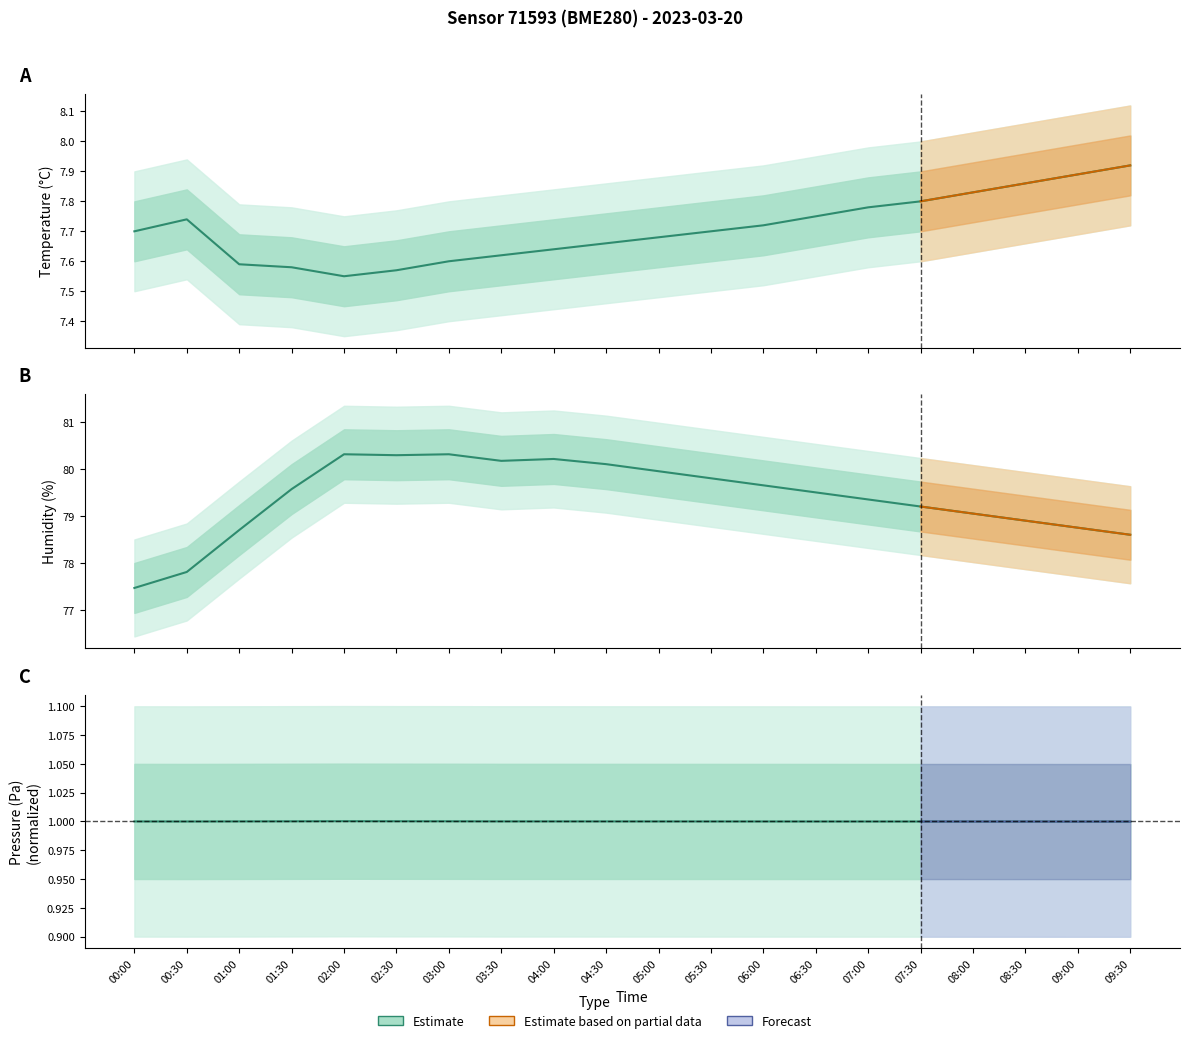

How many data points in pressure (normalized) are less than 1?

10